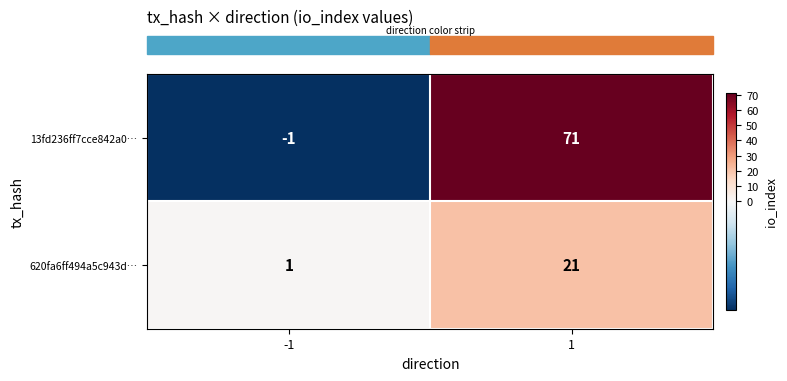

What is the difference between the highest and lowest values at -1?

2